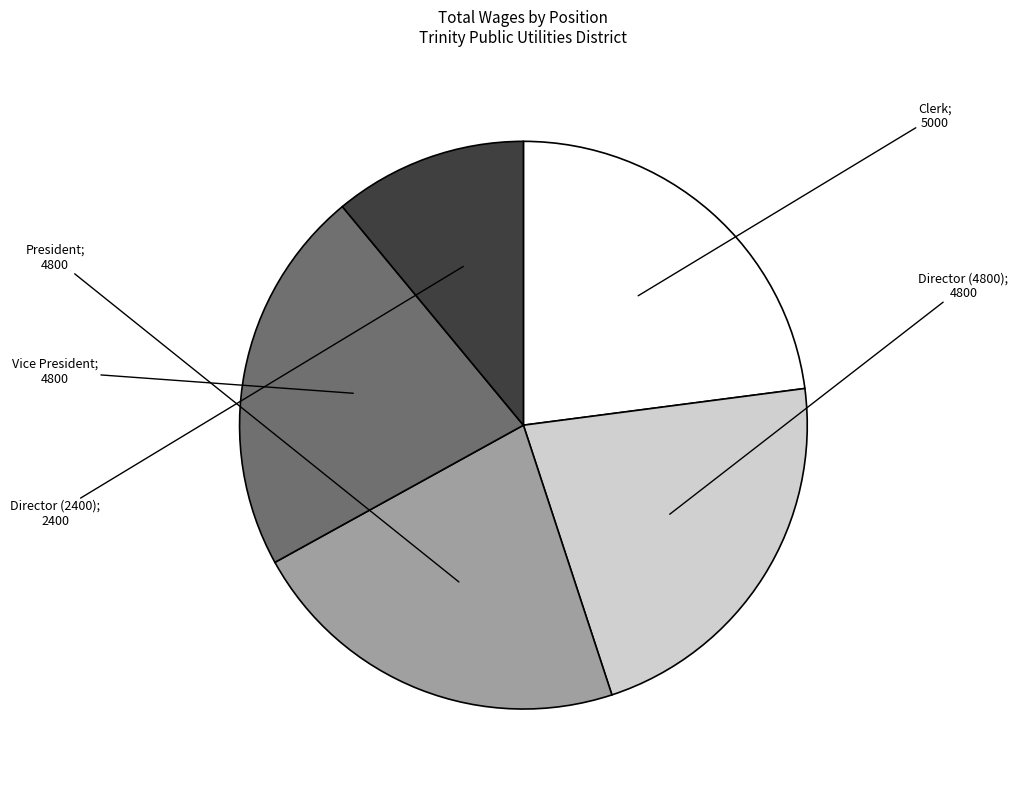

Is there a majority slice in this chart?

No